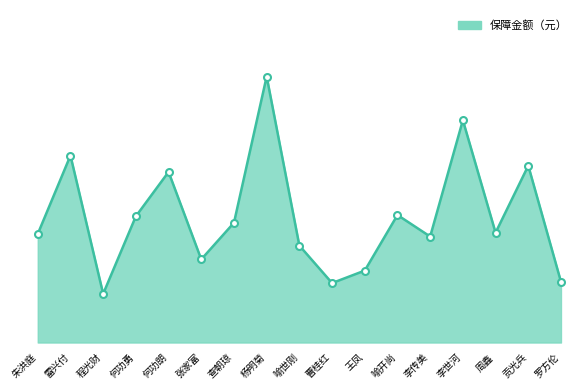

True or false: the data shows 586 at 何功勇.

True